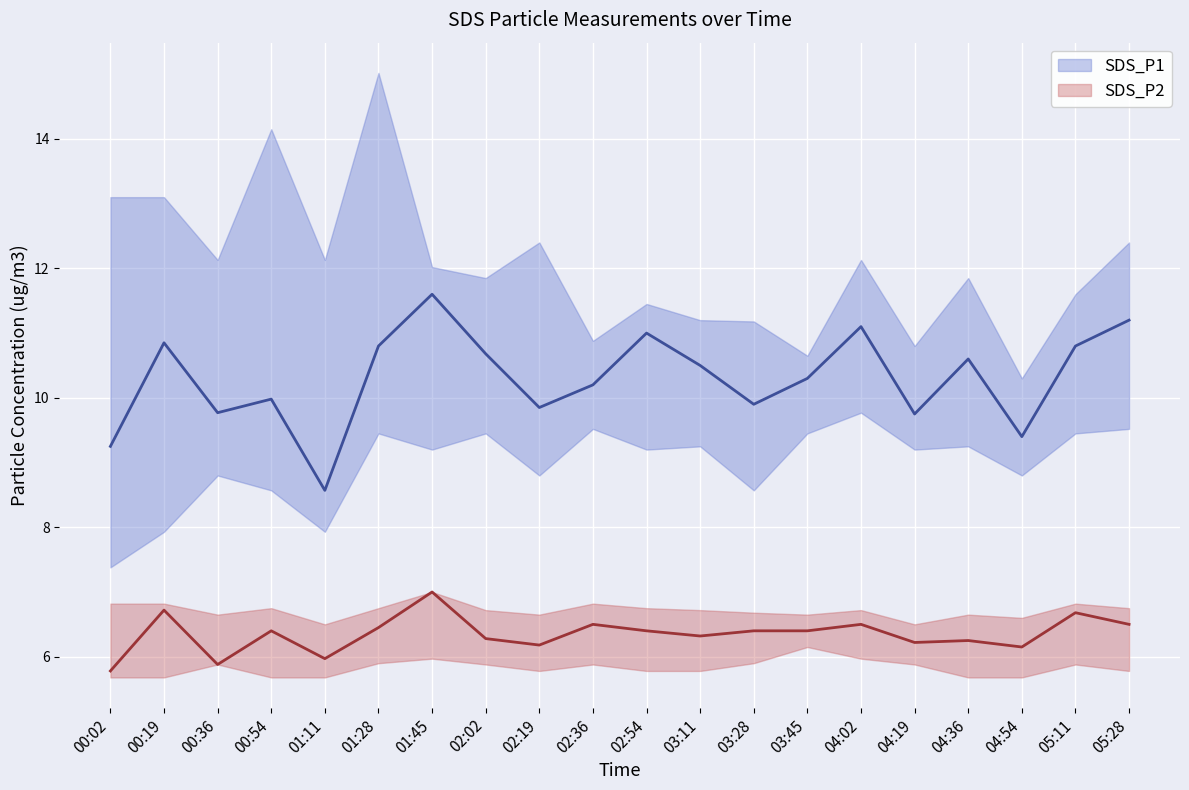

What is the sum of all SDS_P1_upper values?

240.3